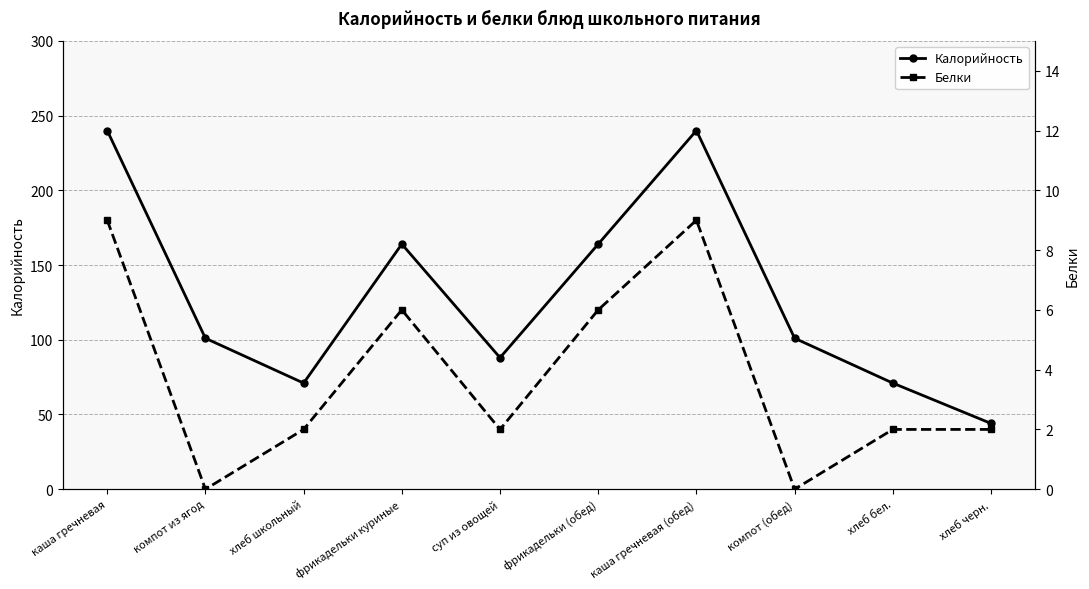

Which series has the largest total across all categories?

Калорийность